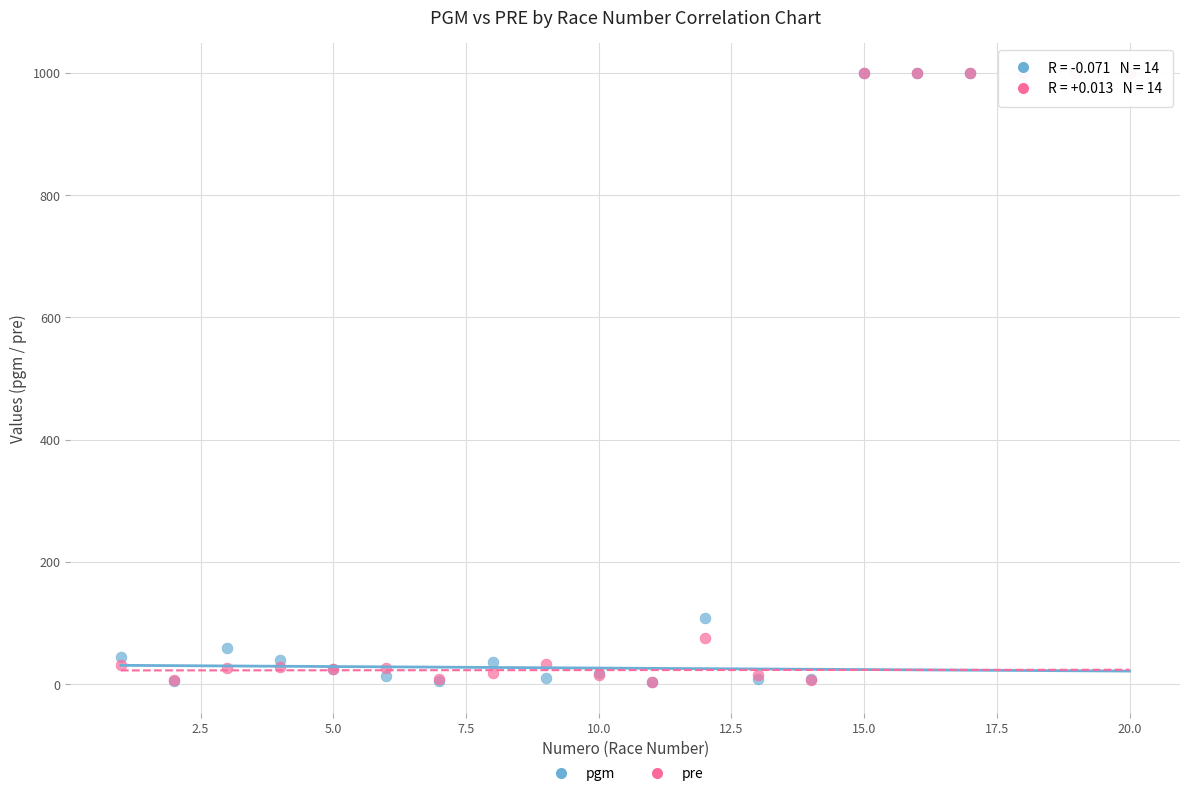

In the pgm series, what Y value is closest to 501?

109.0